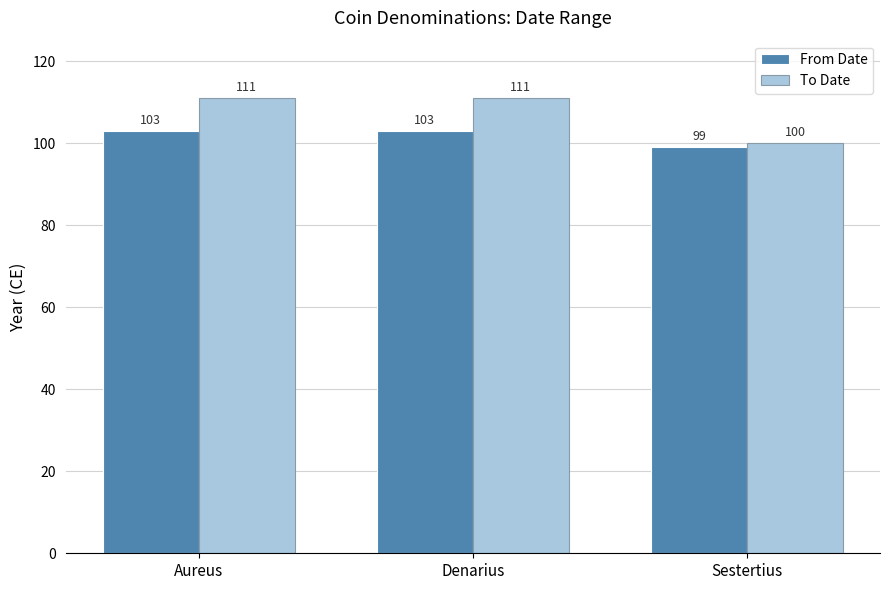

What is the total value across all series at Sestertius?

199